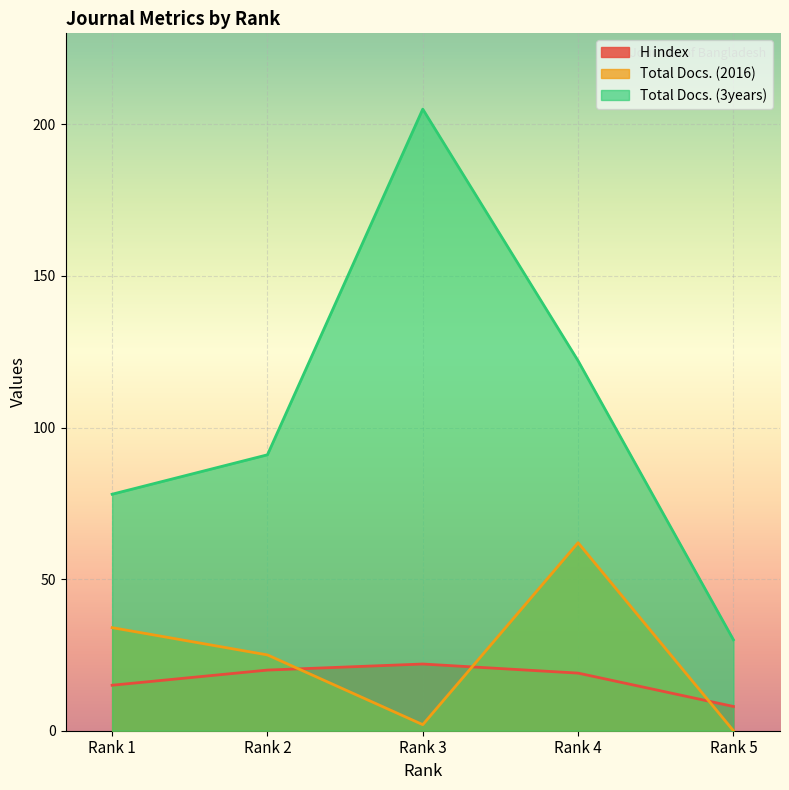

Does the chart display data point markers on the line(s)?

No